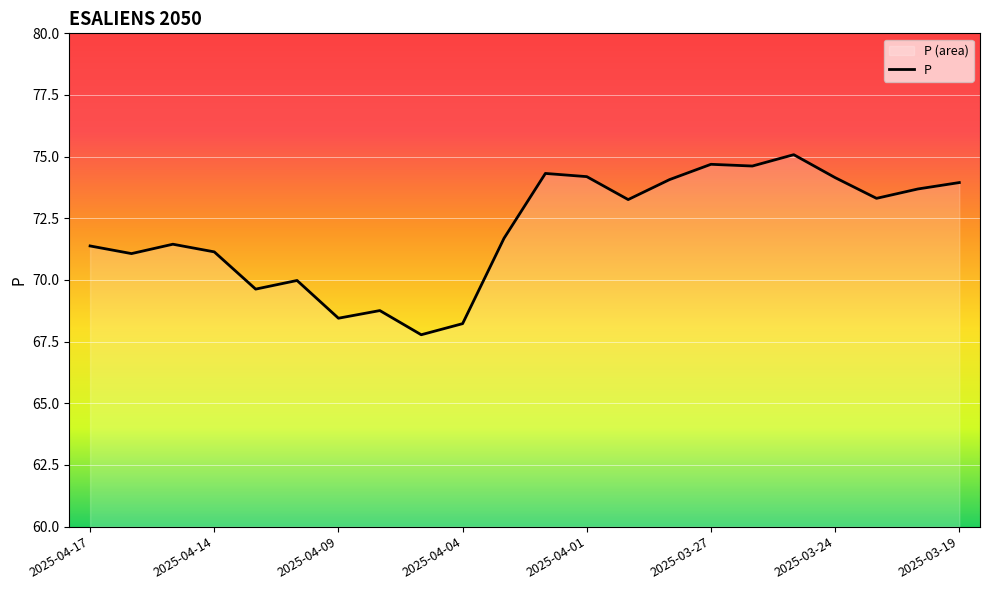

What is the minimum value shown in the chart?

67.8